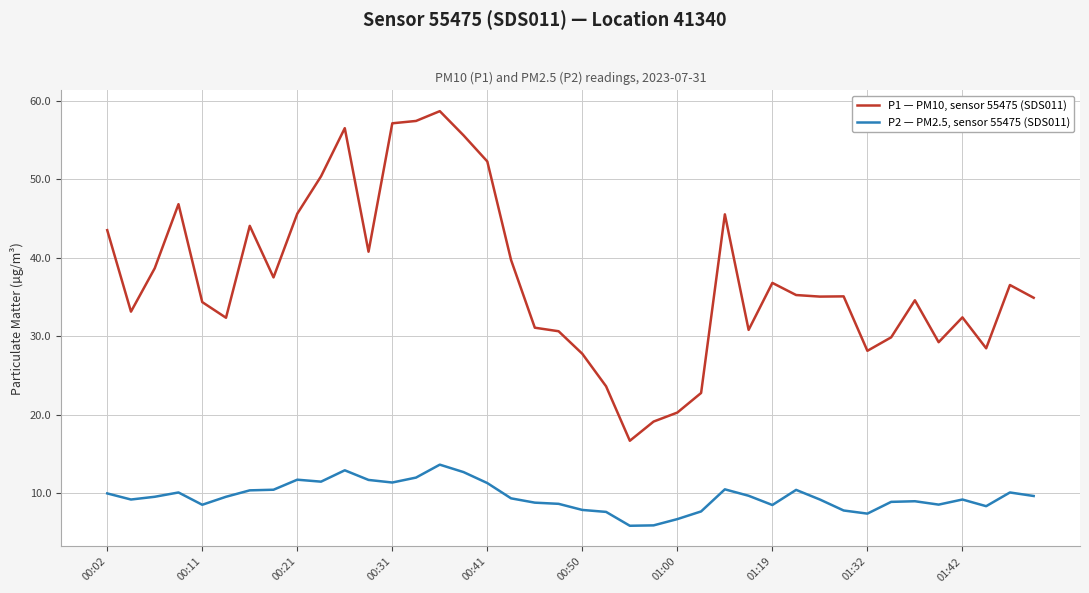

What is the minimum value shown in the chart?

5.8